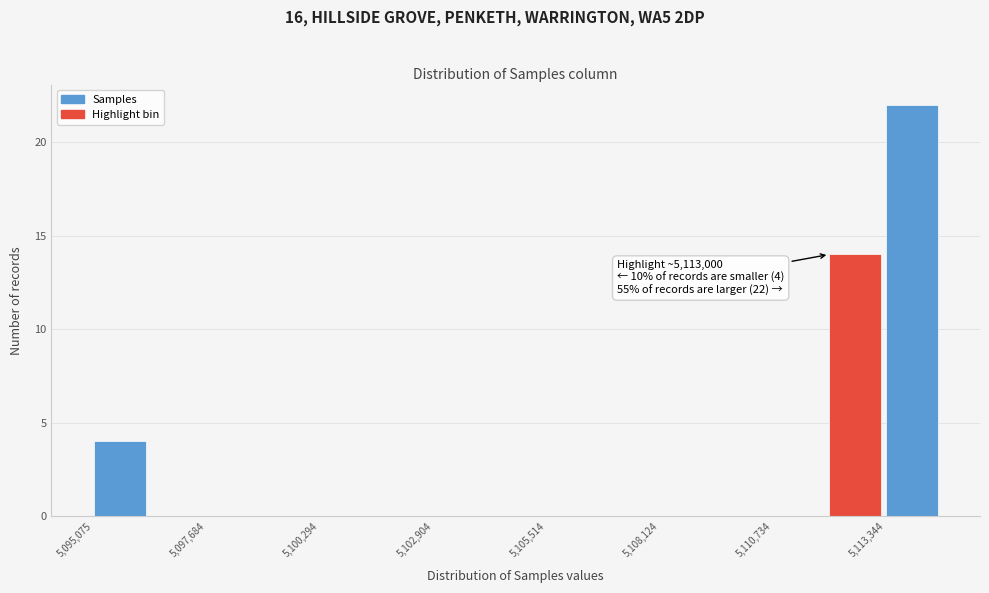

Read against the x-axis, roughly where is the centre of the tallest bar?

5114000